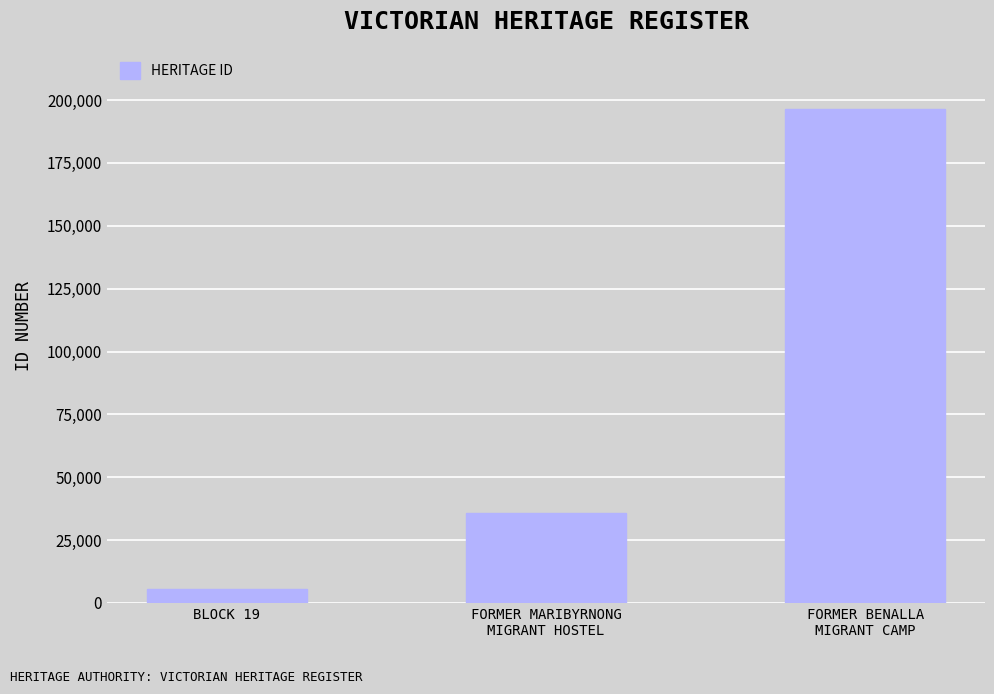

What is the sum of all values?

237736